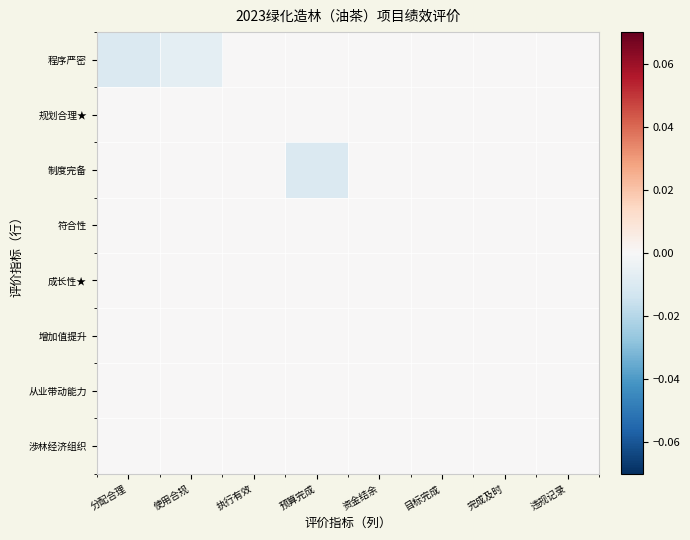

Count the number of data series in this chart.

8